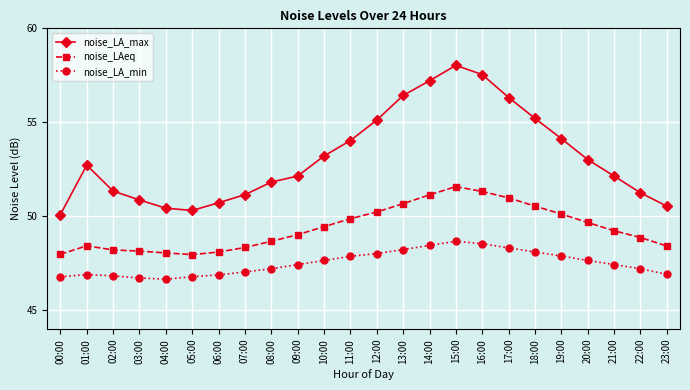

True or false: noise_LA_max has more than 1 interior local peaks.

True